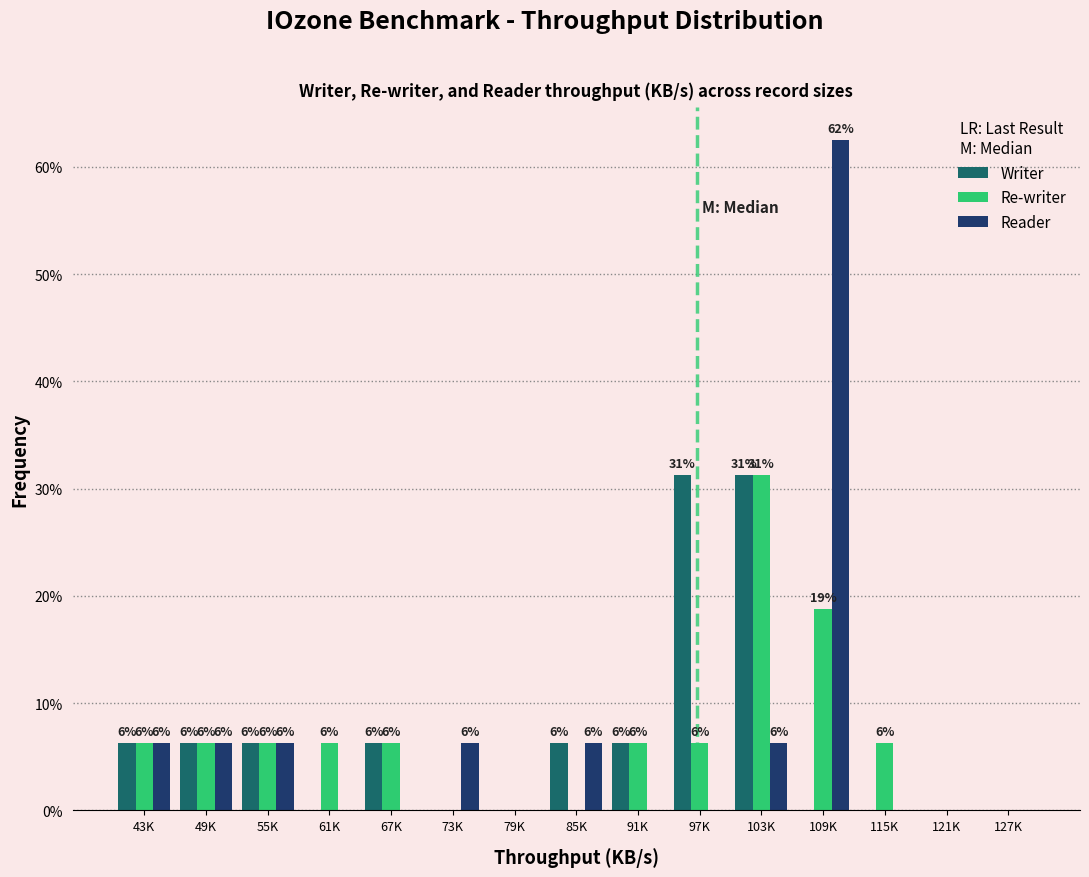

How many groups of bars are there?

15